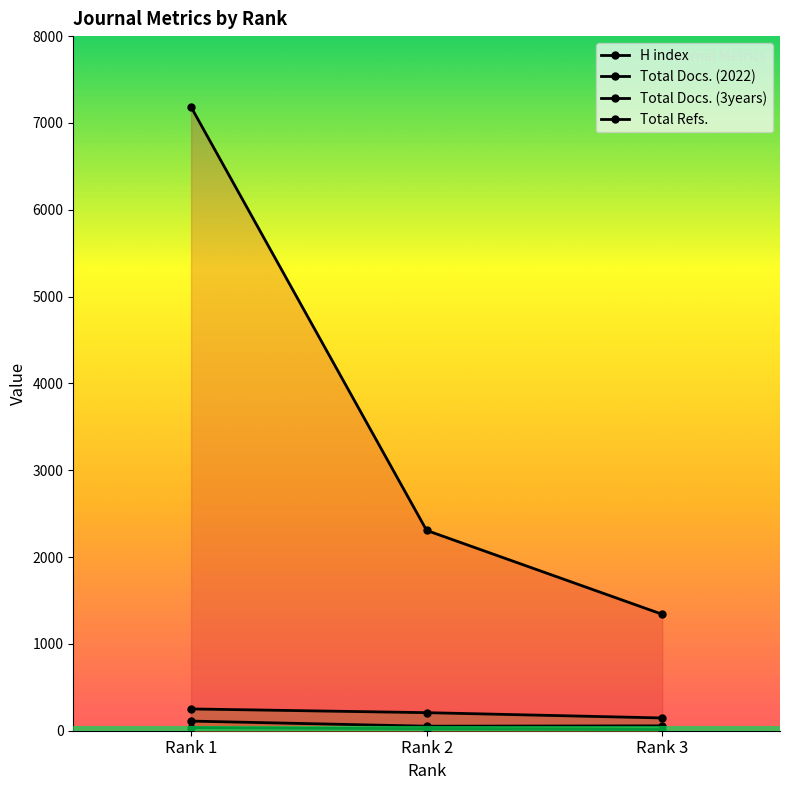

How many series are shown in this chart?

4